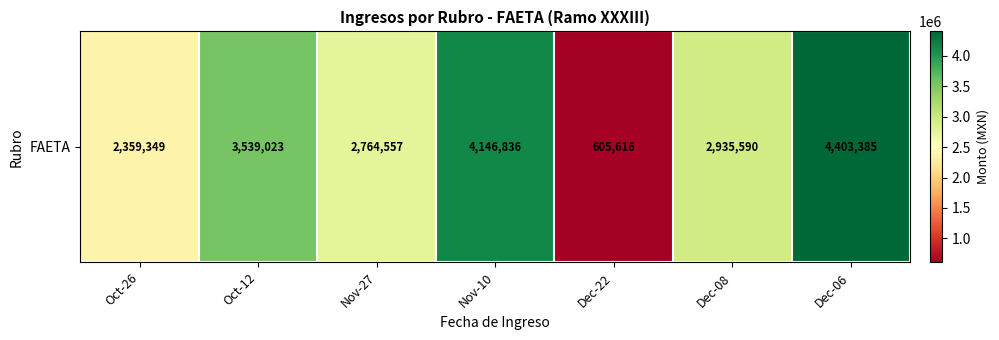

Which category has the highest value across all series?

Dec-06